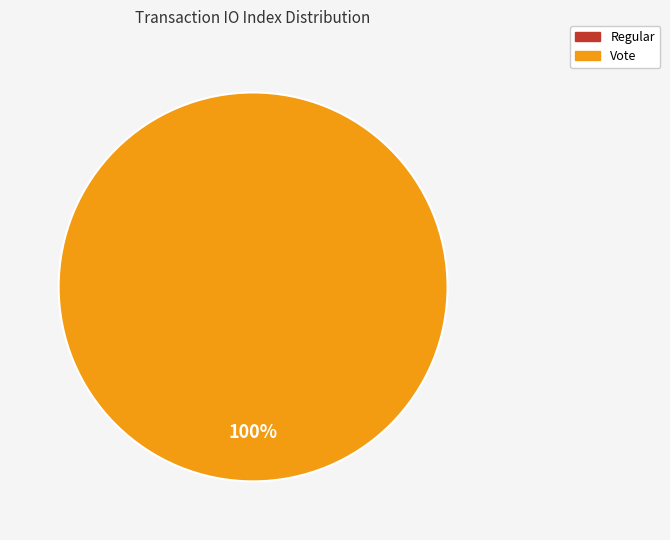

Count the number of slices in the pie.

2